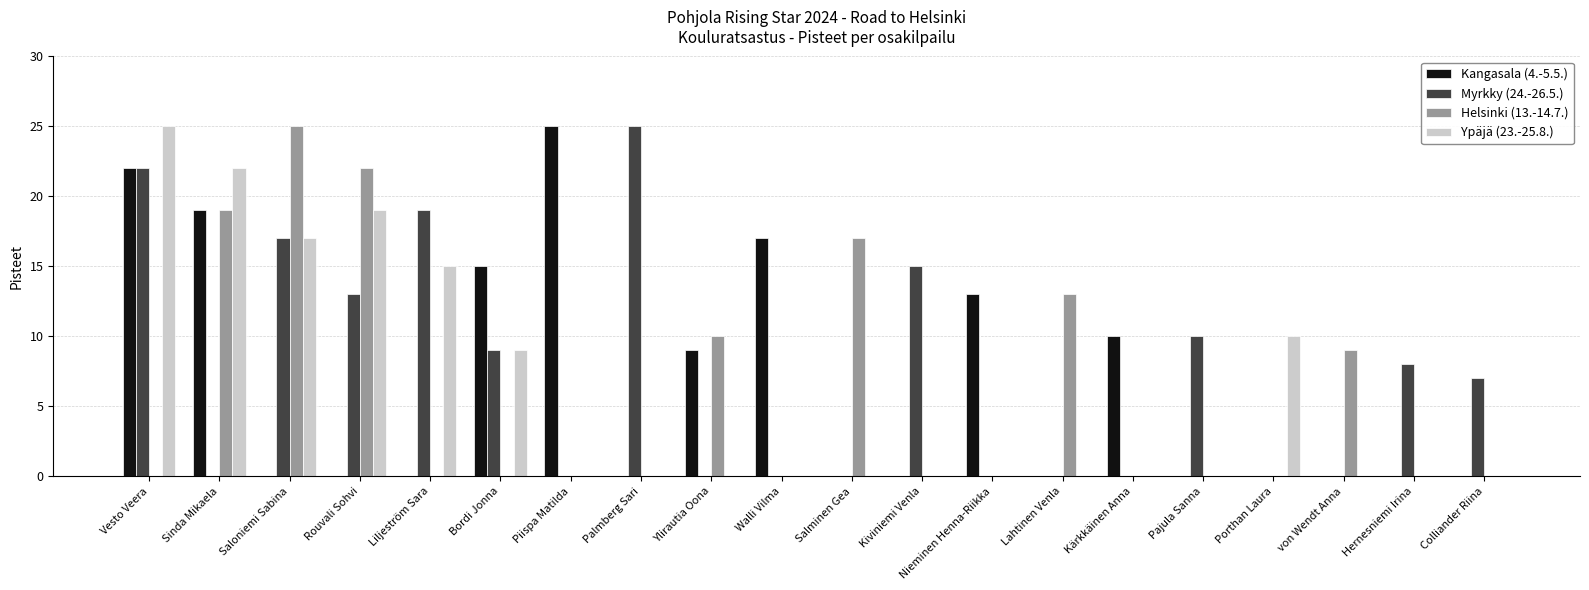

What is the maximum value for Myrkky (24.-26.5.)?

25